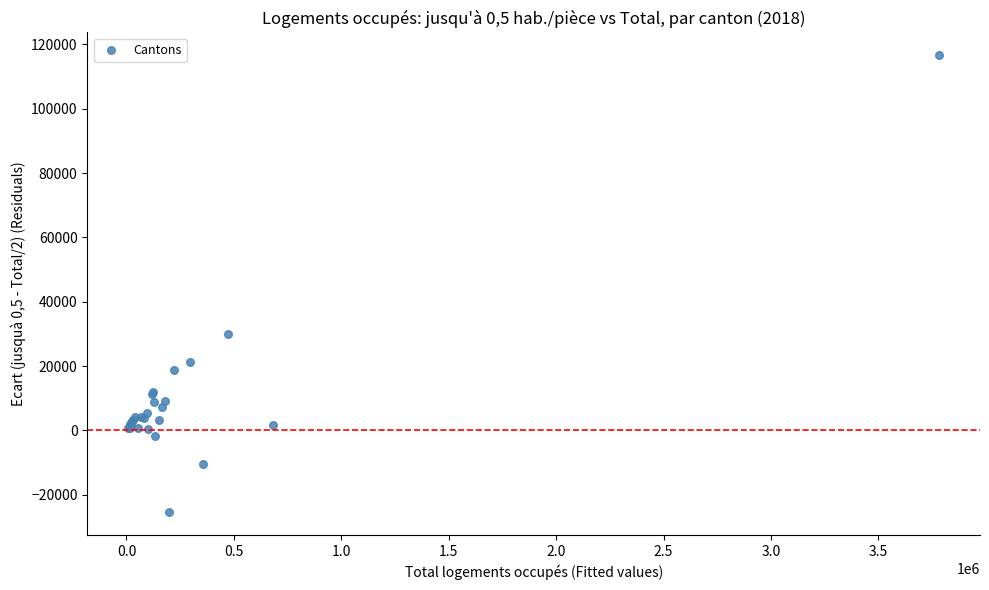

What Y value in the scatter plot is closest to 45564?

29912.5